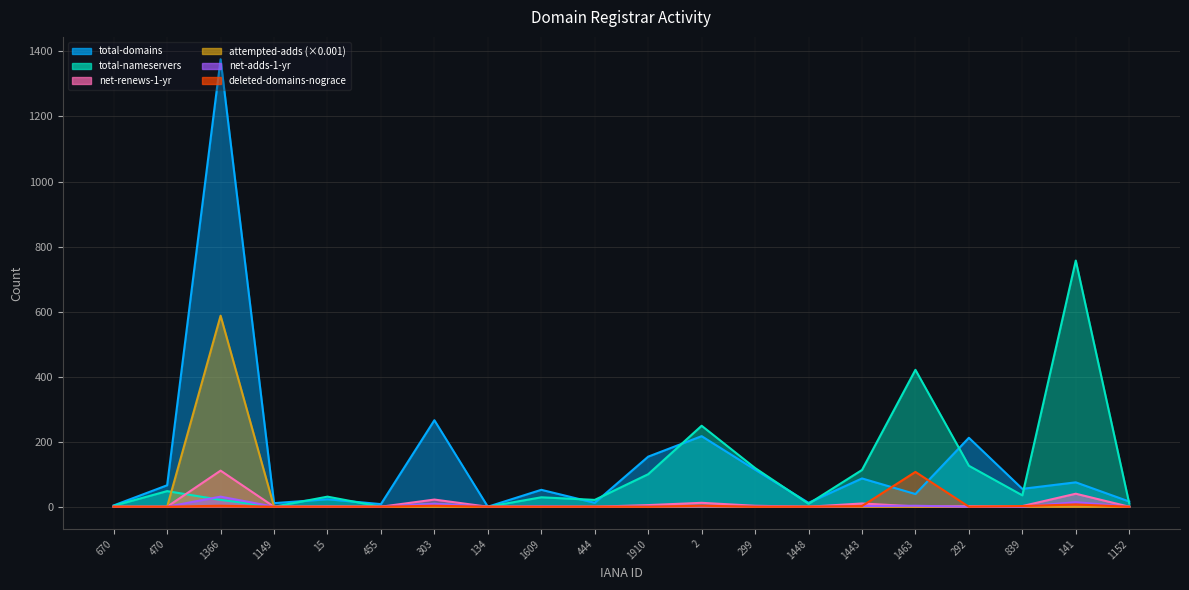

What is the label of the 3rd point from the right?

839